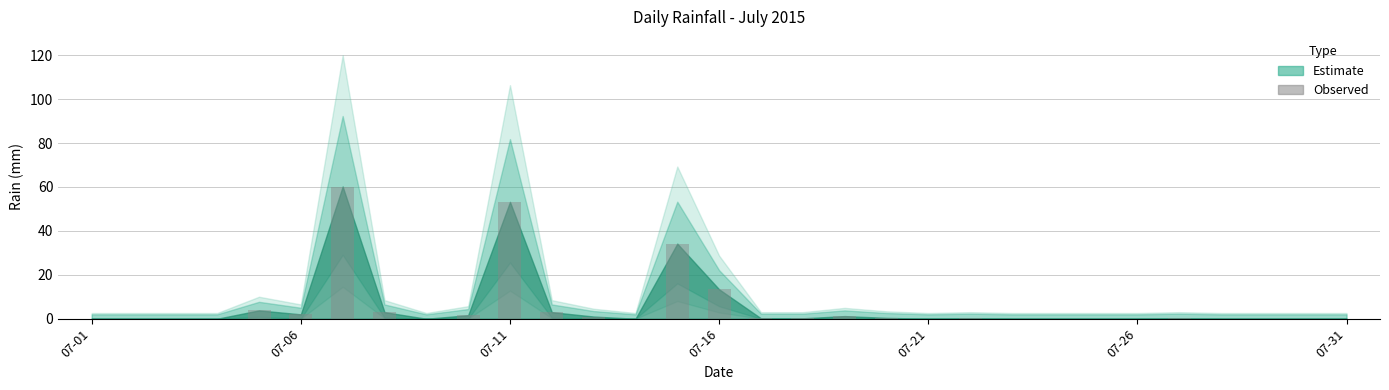

What is the sum of all values?

177.8